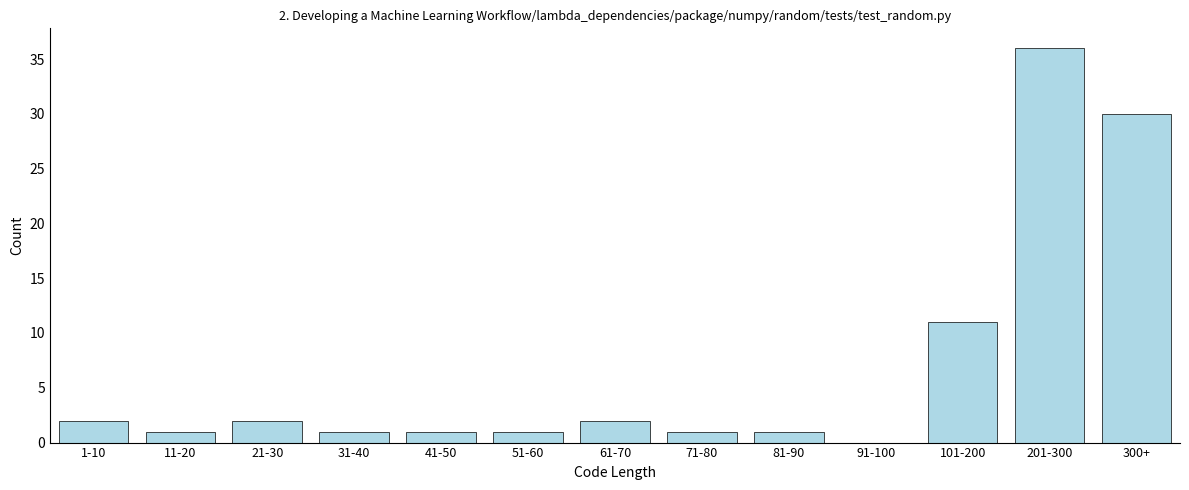

Reading left to right, list all the values displayed in this chart.

1-10=2	11-20=1	21-30=2	31-40=1	41-50=1	51-60=1	61-70=2	71-80=1	81-90=1	91-100=0	101-200=11	201-300=36	300+=30